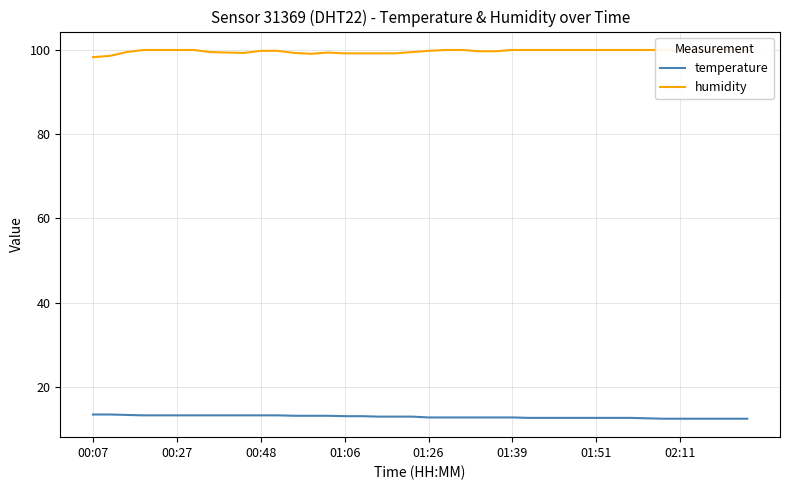

True or false: temperature has a value of 19.6 at 01:51.

False